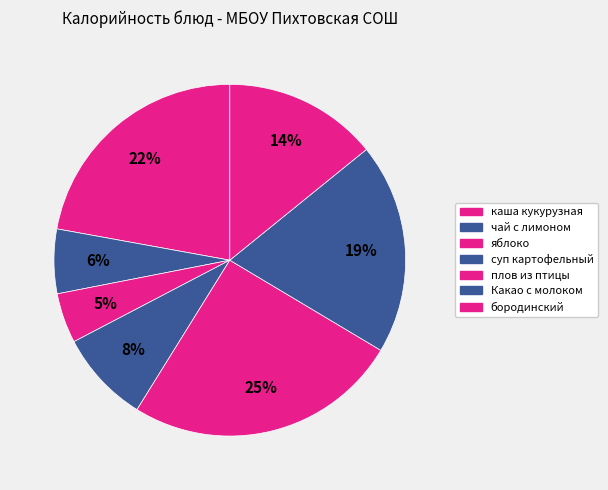

What percentage is the бородинский slice, to the nearest percent?

14%